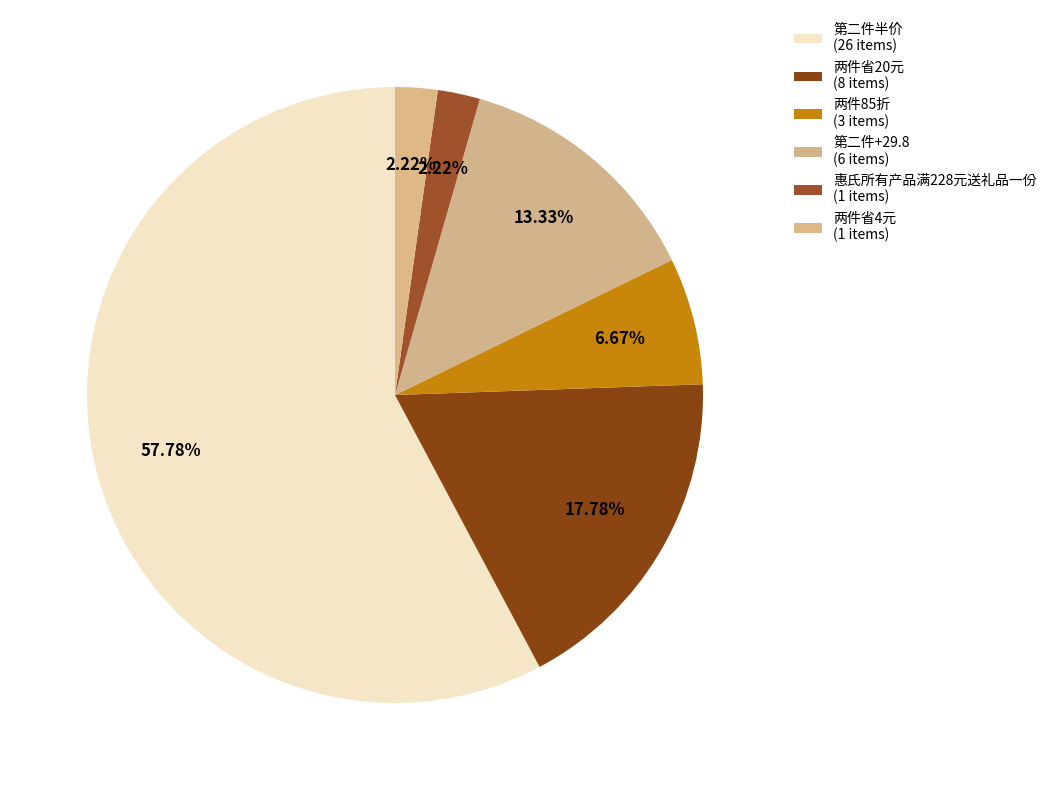

What is the largest slice in the pie chart?

第二件半价